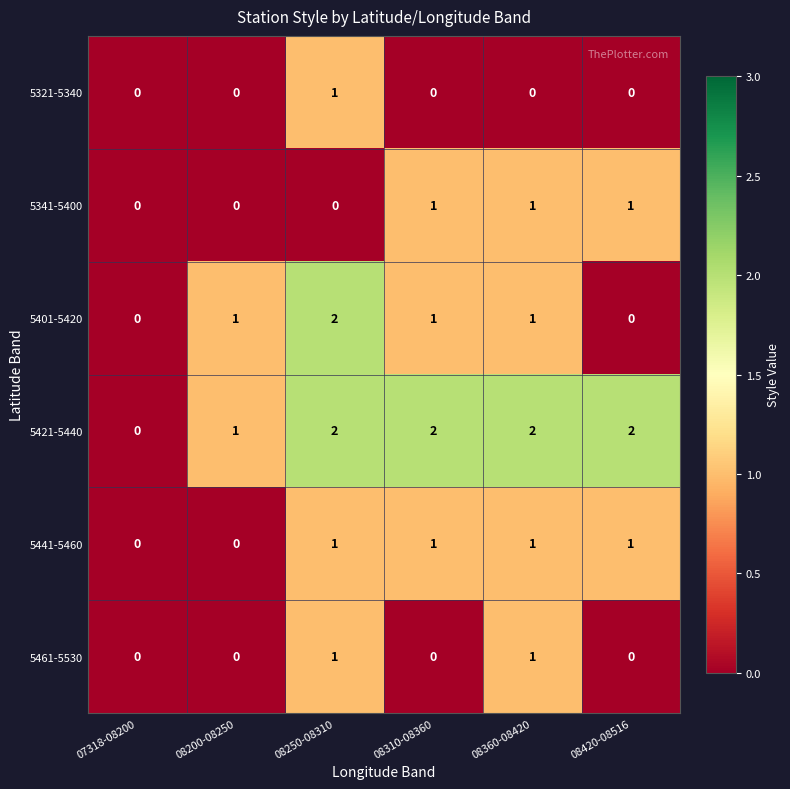

Which series has the largest total across all categories?

5421-5440